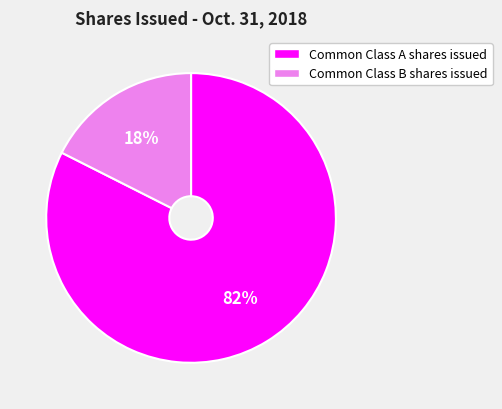

Rank the categories by value from lowest to highest.

Common Class B shares issued, Common Class A shares issued